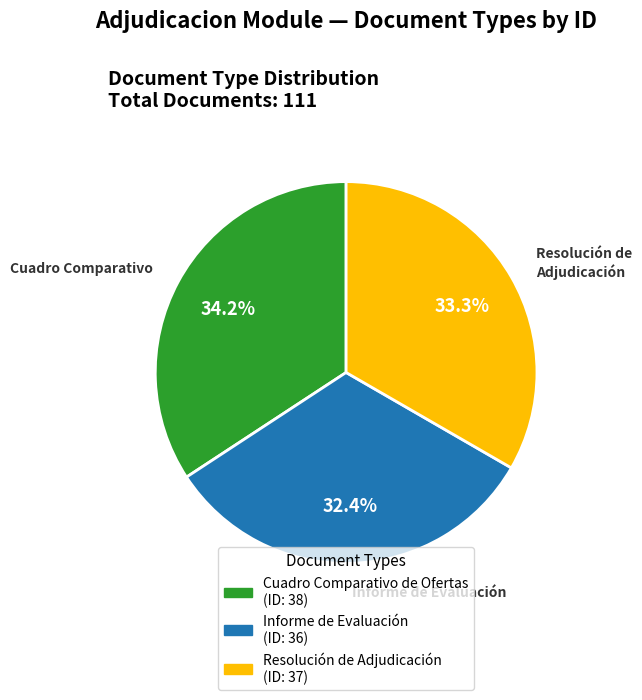

Does any single category account for the majority?

No